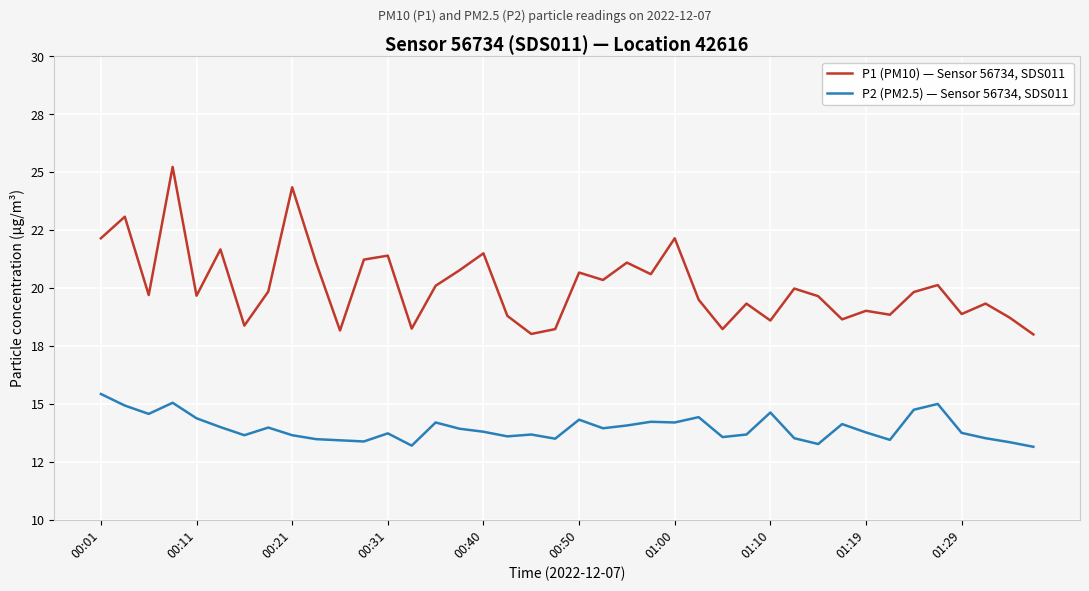

Is this an area chart (filled region under the line)?

No